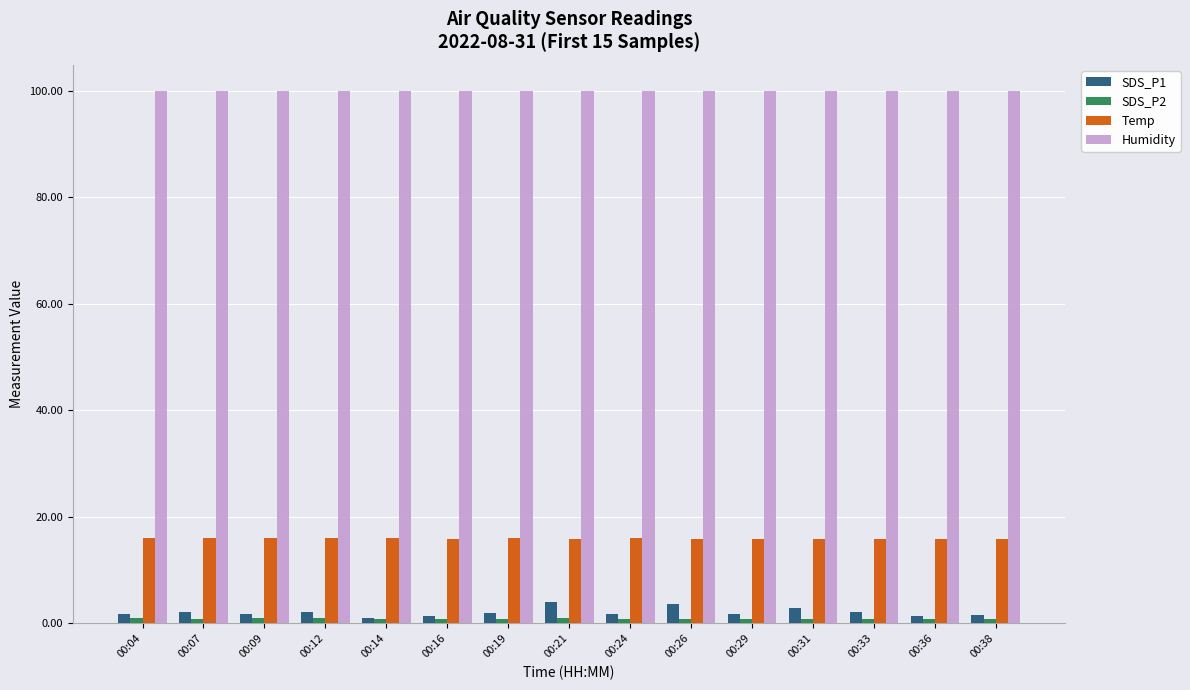

What is the sum of the Humidity values at 00:21 and 00:12?

199.8